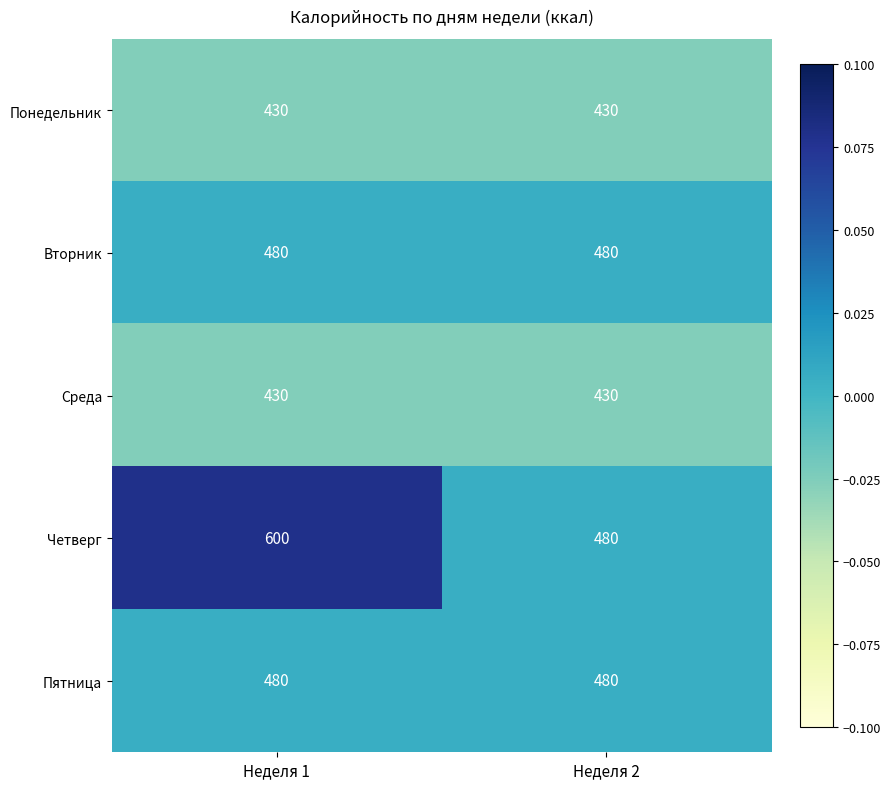

What is the sum of the Вторник values at Неделя 1 and Неделя 2?

960